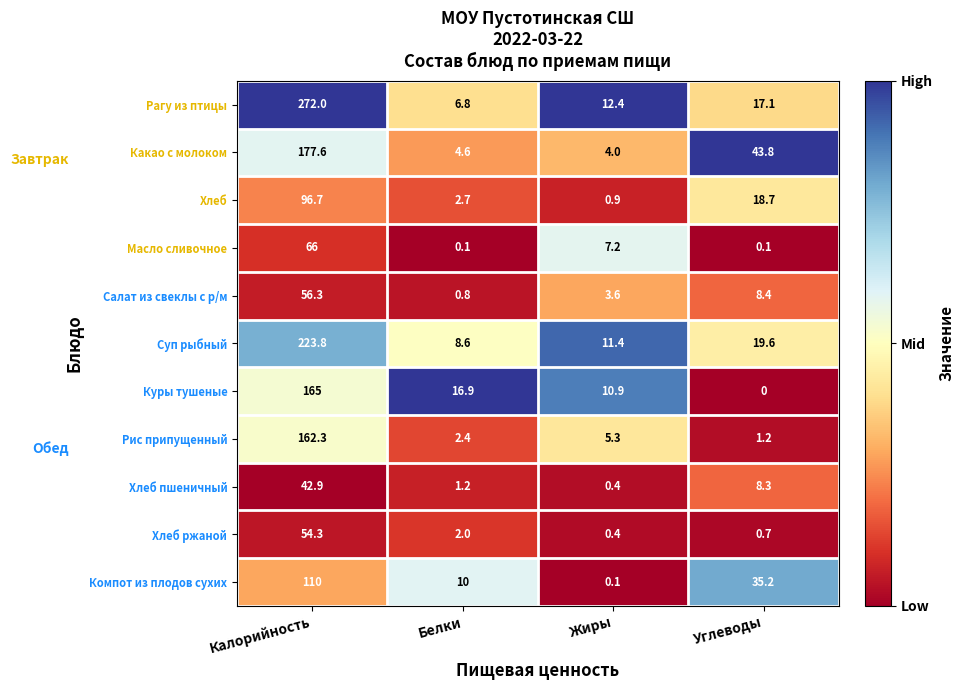

What is the sum of the Суп рыбный values at Жиры and Калорийность?

235.2